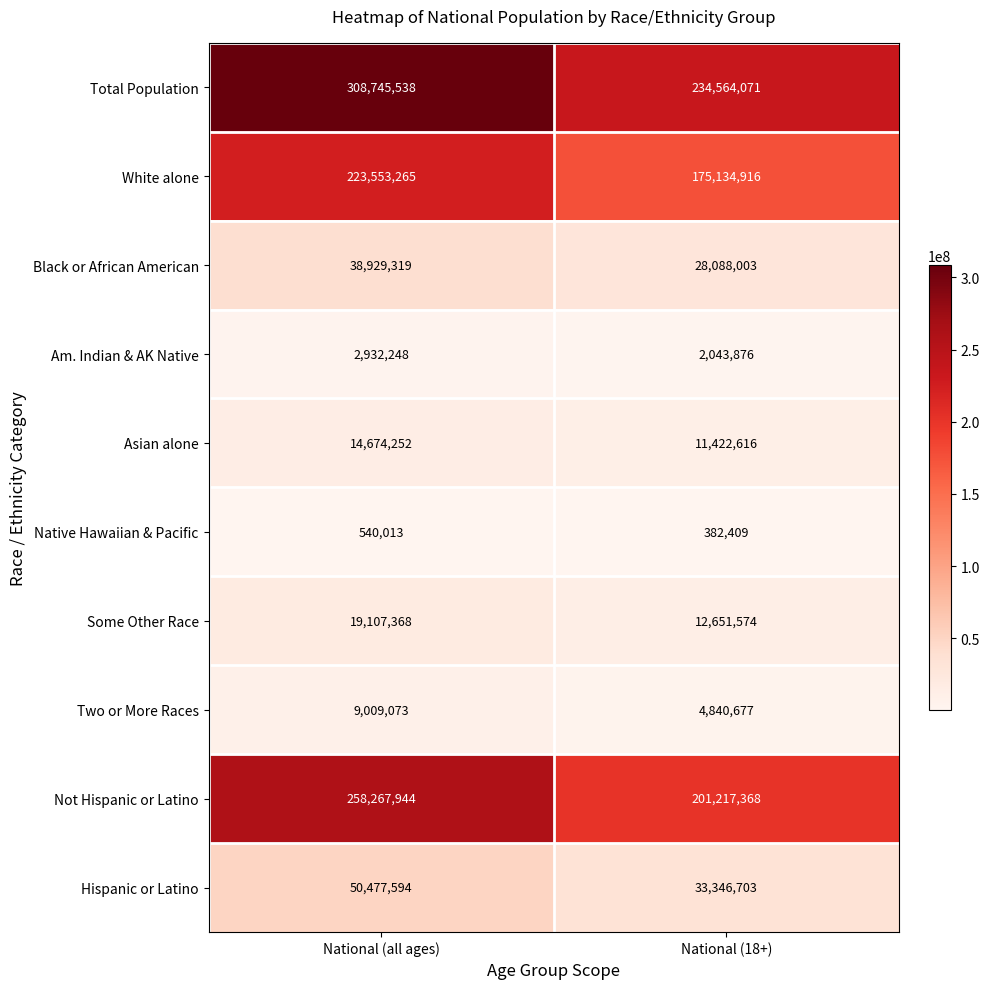

The Hispanic or Latino series shows 75962654 at National (all ages). True or false?

False